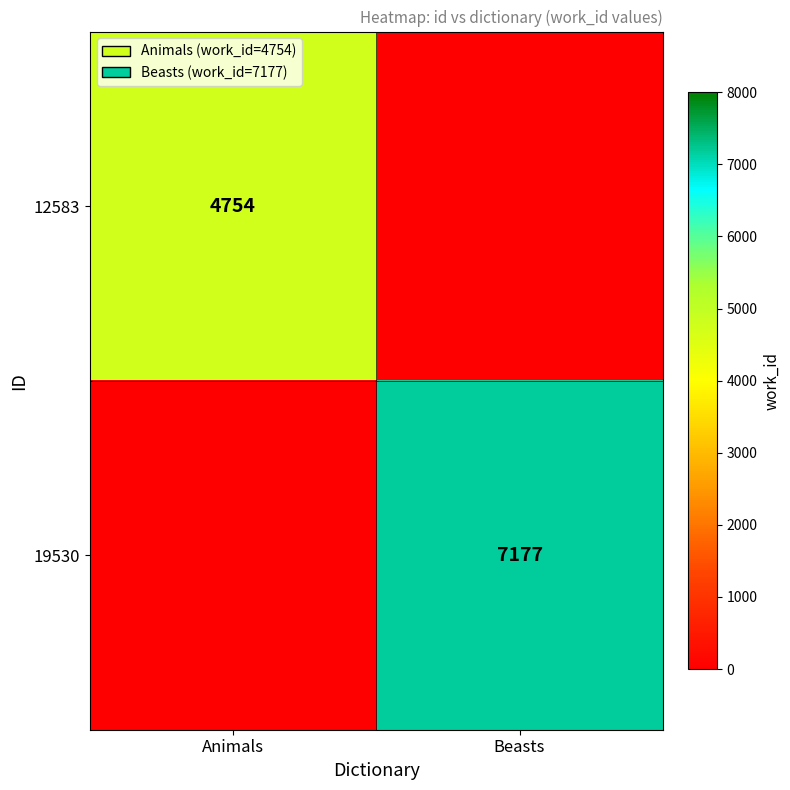

The 19530 series shows 12039 at Beasts. True or false?

False